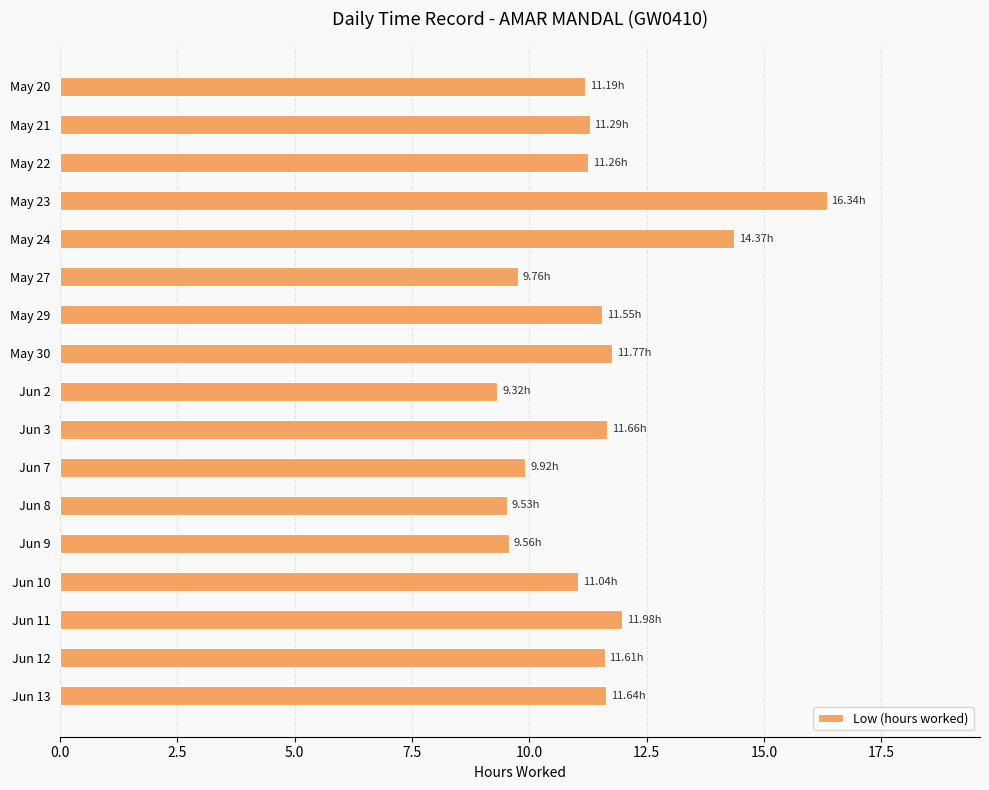

What is the average value?

11.4